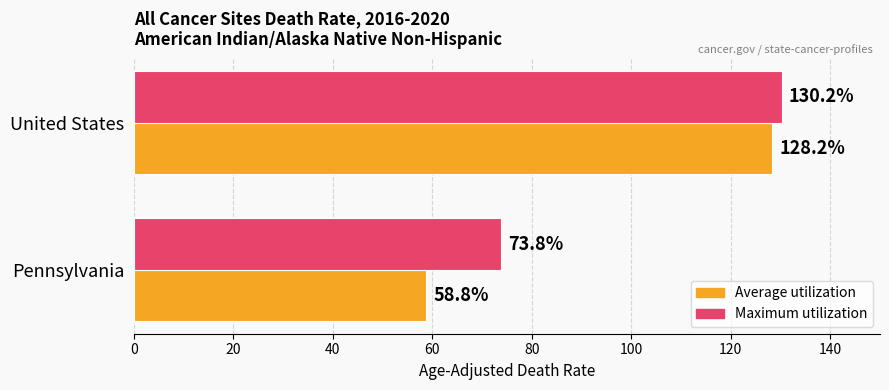

Rank the categories by Maximum utilization value from highest to lowest.

United States, Pennsylvania